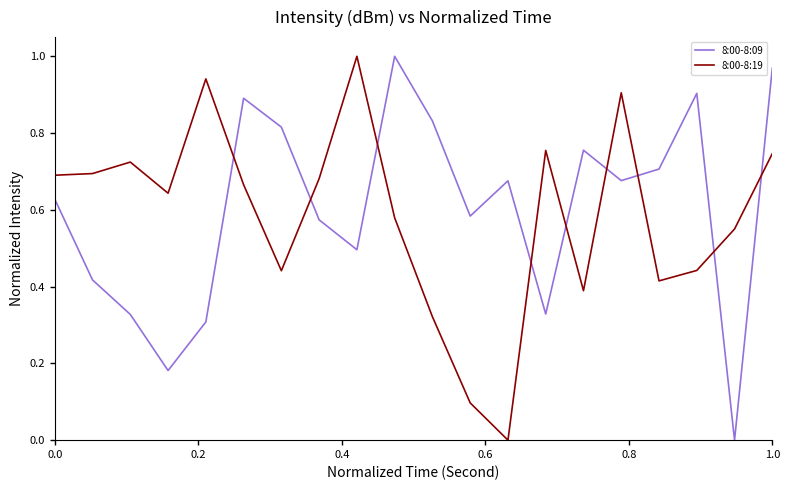

Which series ends up on top after the final intersection of 8:00-8:19 and 8:00-8:09?

8:00-8:09